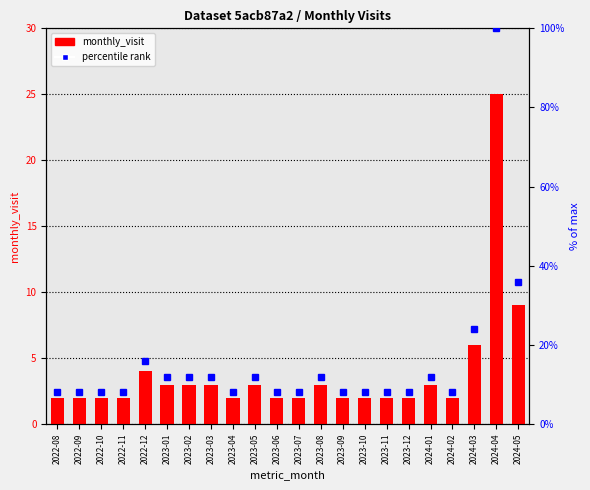

List the series in order of their overall mean, lowest first.

monthly_visit, percentile rank